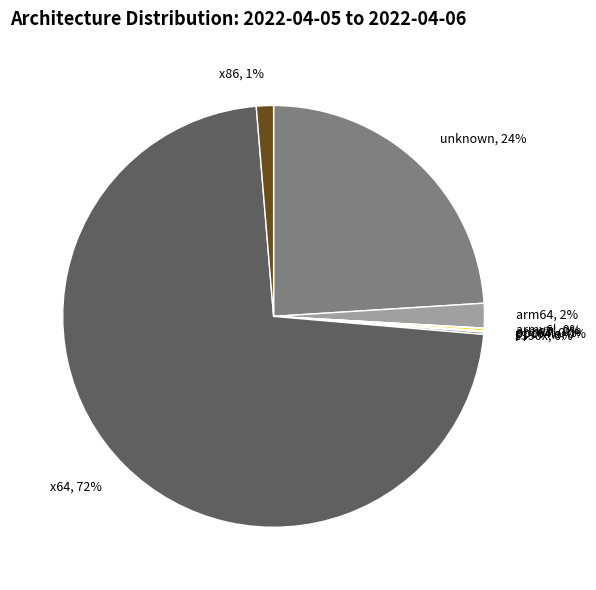

The unknown slice represents 16% of the pie. True or false?

False